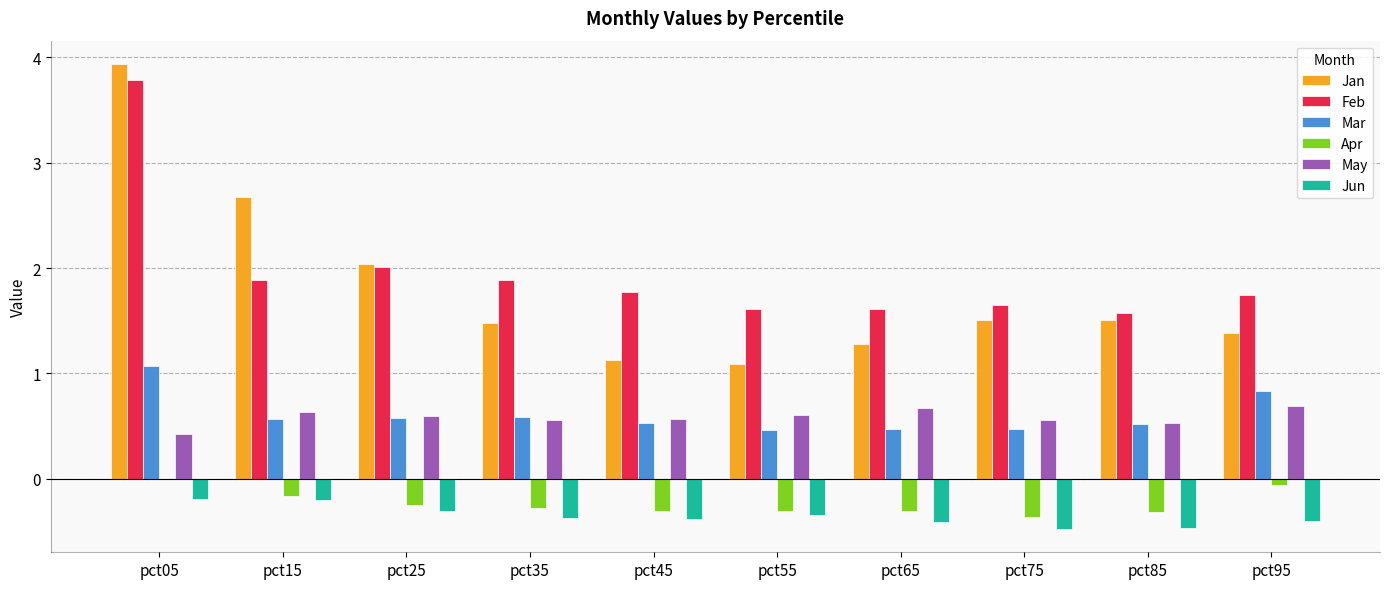

Which category has the highest value in the Mar series?

pct05